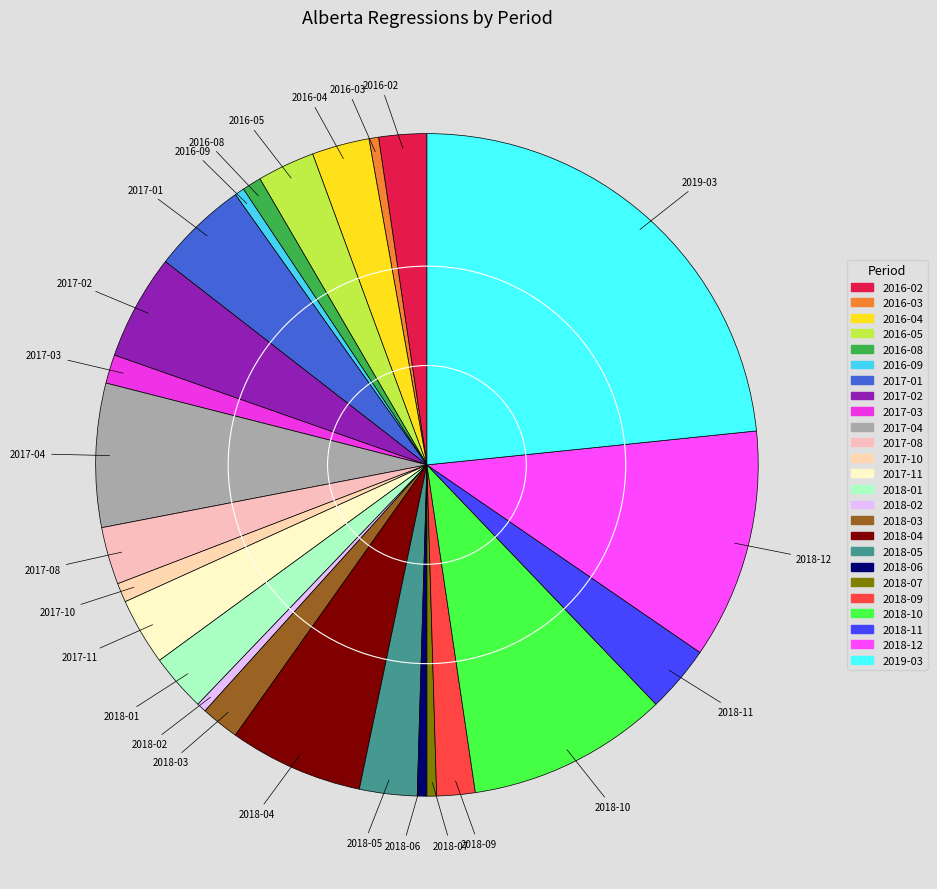

The 2016-03 slice represents 15% of the pie. True or false?

False